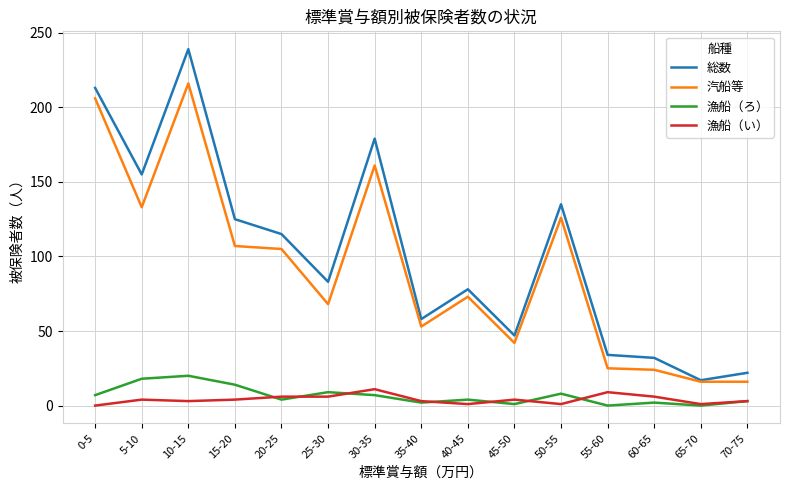

How many lines are shown in the chart?

4